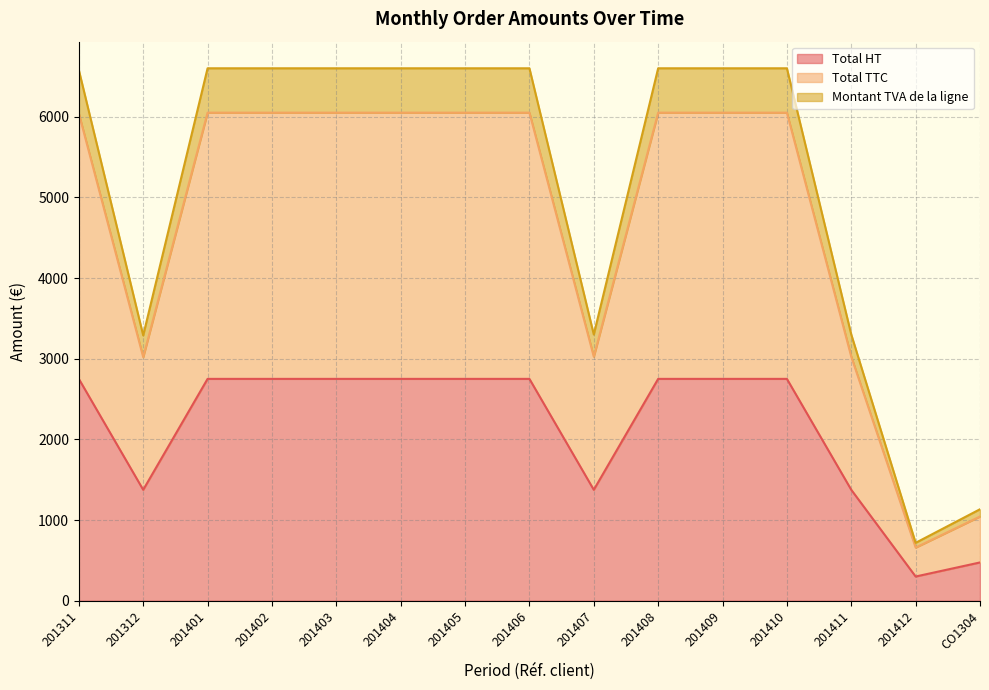

What is the difference between the maximum and minimum values in the Total HT series?

2450.0